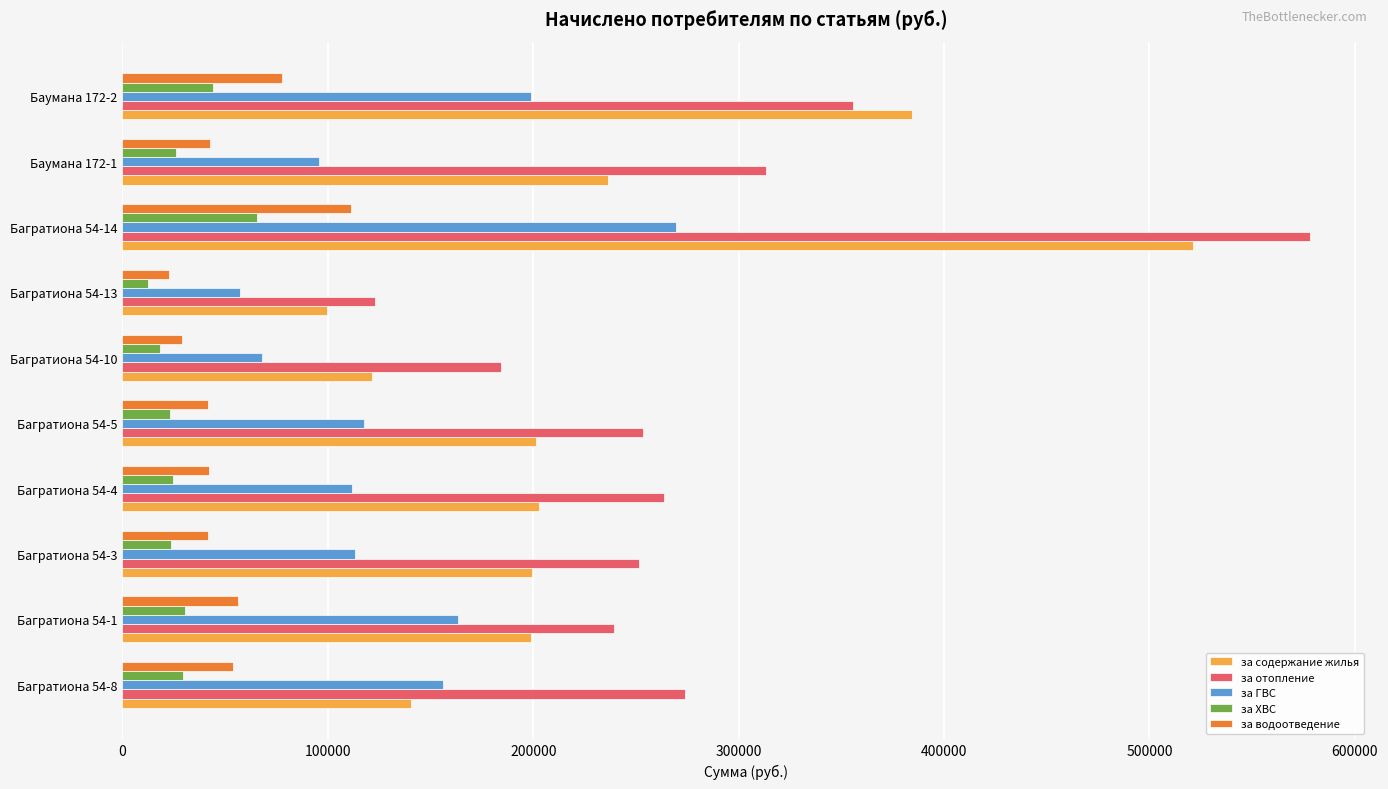

What is the sum of all за ГВС values?

1351014.7